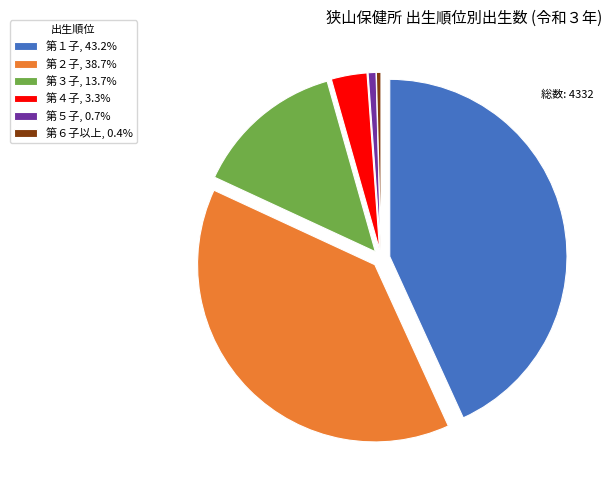

How many segments does this pie chart have?

6